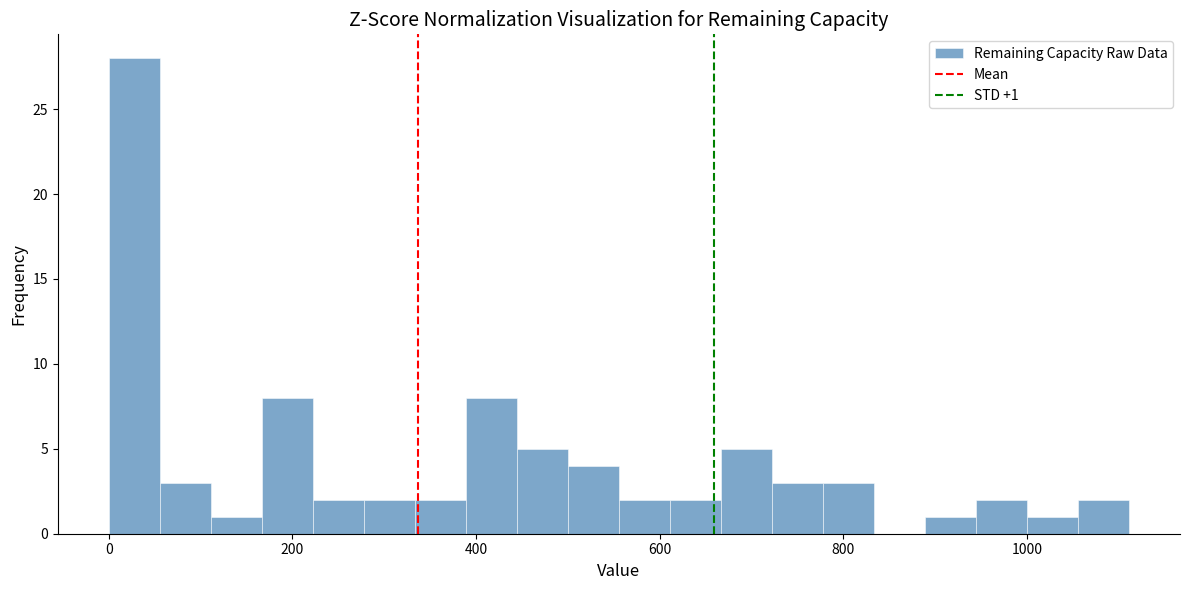

Around what value on the x-axis is the tallest bar? Give the approximate position of its centre, as read against the axis.

20